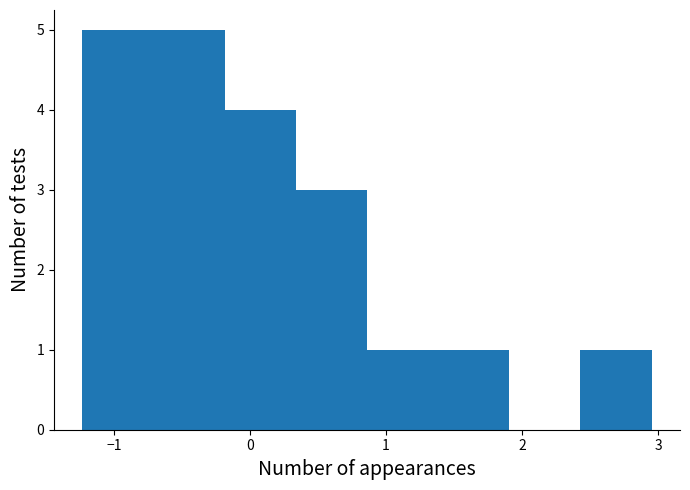

What is the height of the bar covering -0.2 to 0.3 on the x-axis? Neither the bar edges nor the heights are printed on the chart, so give them approximately, as read against the axes.

4